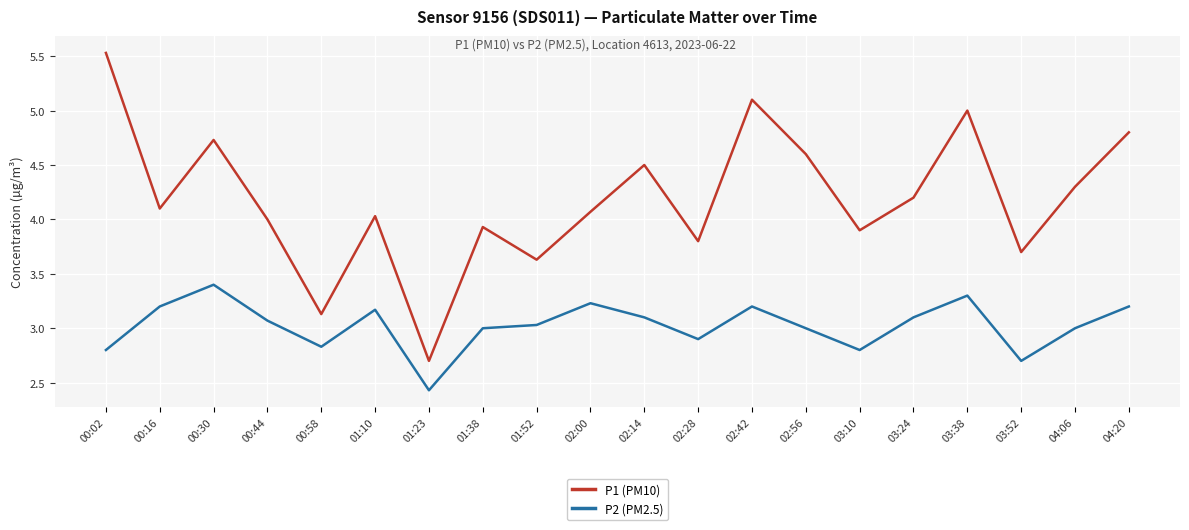

What is the difference between the P1 (PM10) values at 02:28 and 01:38?

0.1